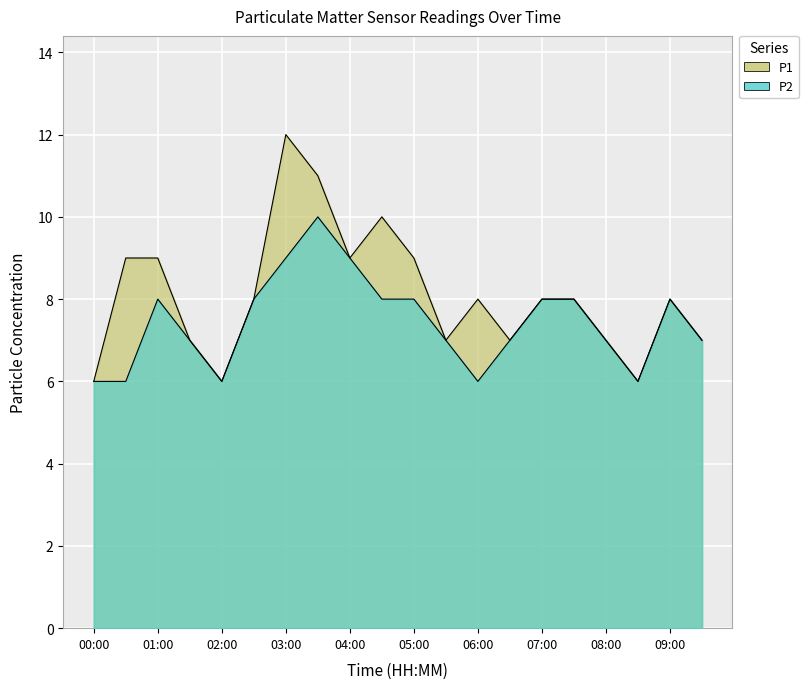

What is the total value across all series at 04:00?

18